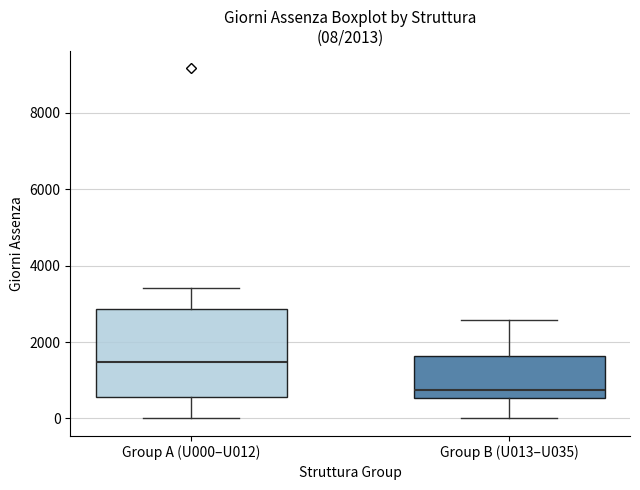

Comparing the boxes themselves (not the whiskers), which one is the tallest?

Group A (U000–U012)